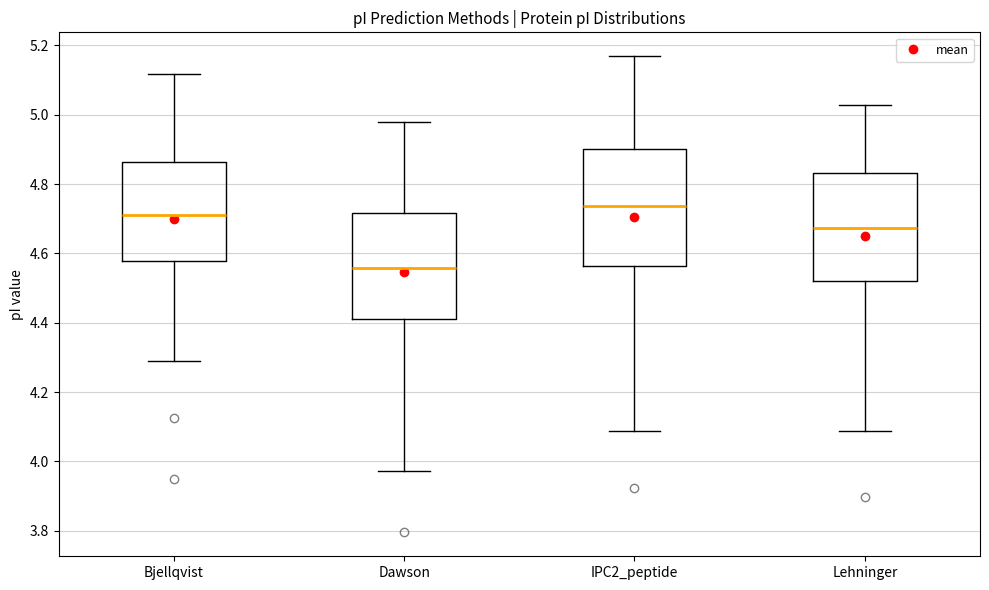

Reading left to right, transcribe this box plot: for each box, give where its median line is, the range the box spans, and where its two whiskers end, as read against the y-axis. The values are not printed on the chart, so give them approximately, as read against the axis.

Bjellqvist: median 4.72, box 4.58 to 4.86, whiskers 4.30 to 5.12
Dawson: median 4.56, box 4.42 to 4.72, whiskers 3.98 to 4.98
IPC2_peptide: median 4.74, box 4.56 to 4.90, whiskers 4.08 to 5.16
Lehninger: median 4.68, box 4.52 to 4.84, whiskers 4.08 to 5.02